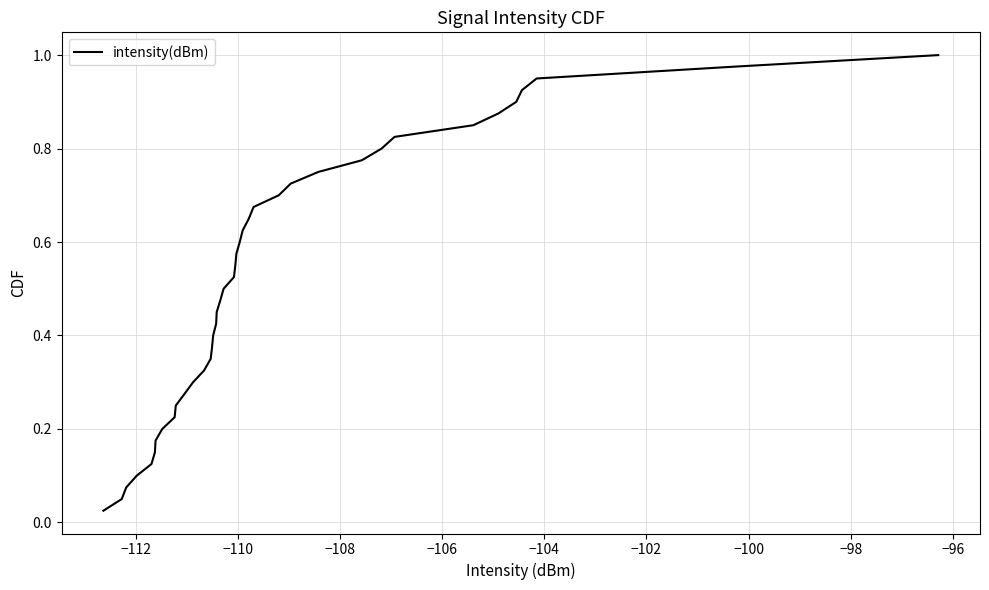

What is the average value?

0.5